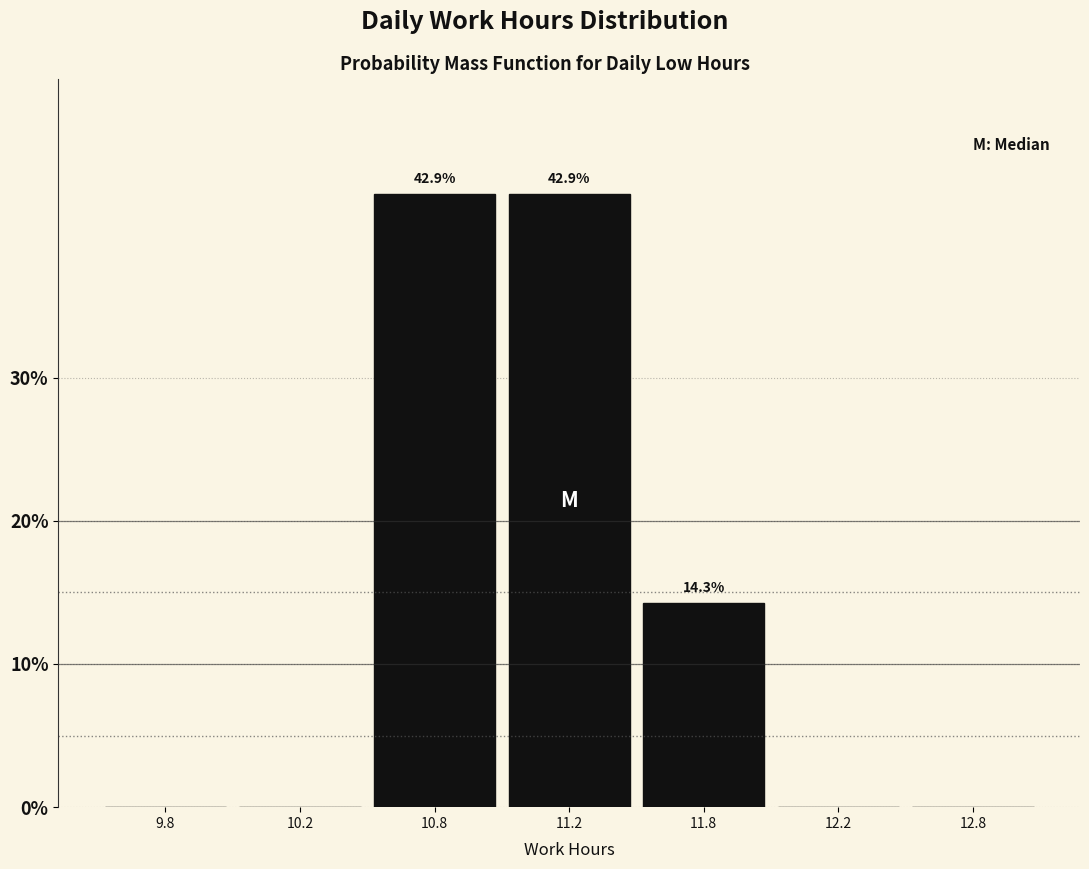

Reading left to right, list all the values displayed in this chart.

9.8=0.0	10.2=0.0	10.8=42.9	11.2=42.9	11.8=14.3	12.2=0.0	12.8=0.0